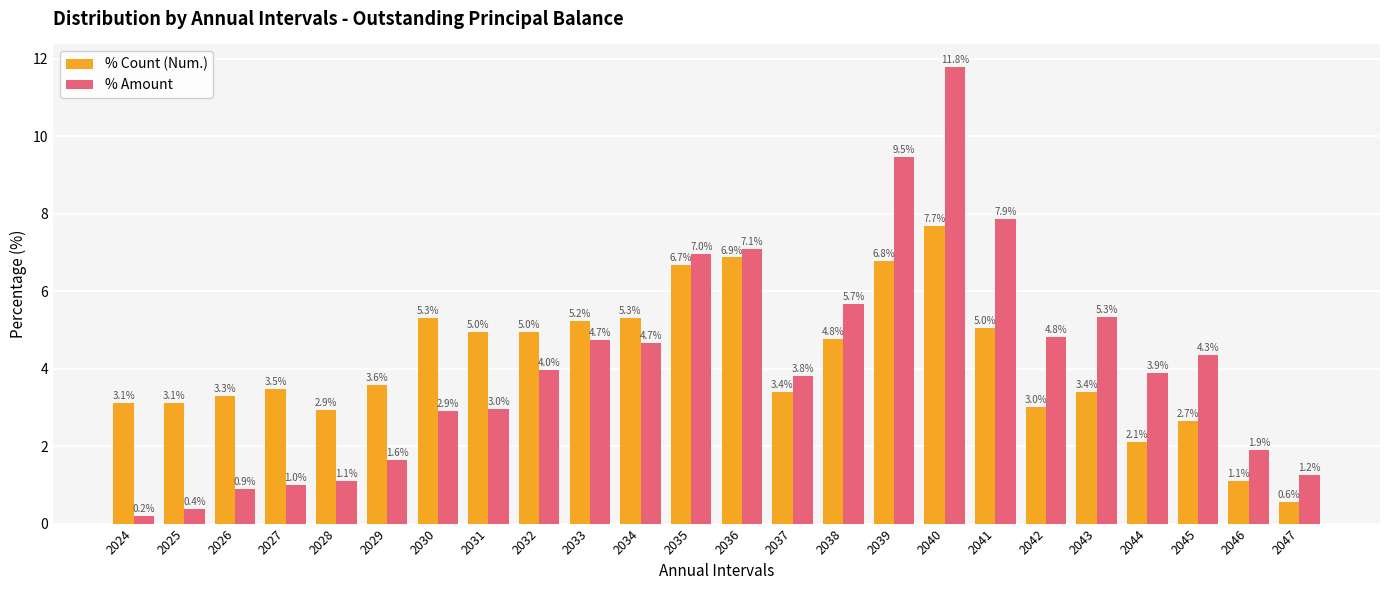

Rank the series at 2035 from highest to lowest value.

% Amount, % Count (Num.)